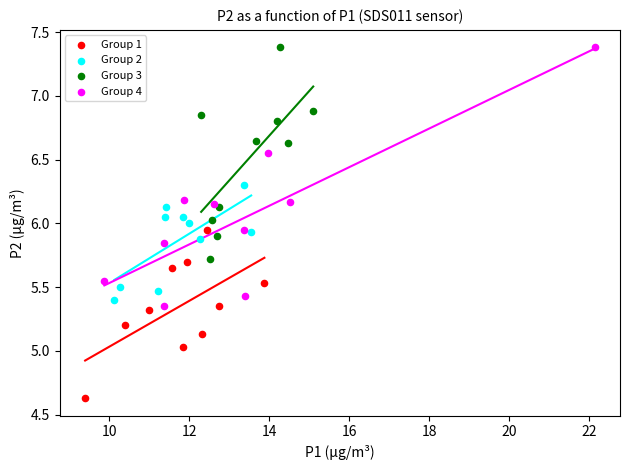

What are all the series names shown in the legend?

Group 1, Group 2, Group 3, Group 4